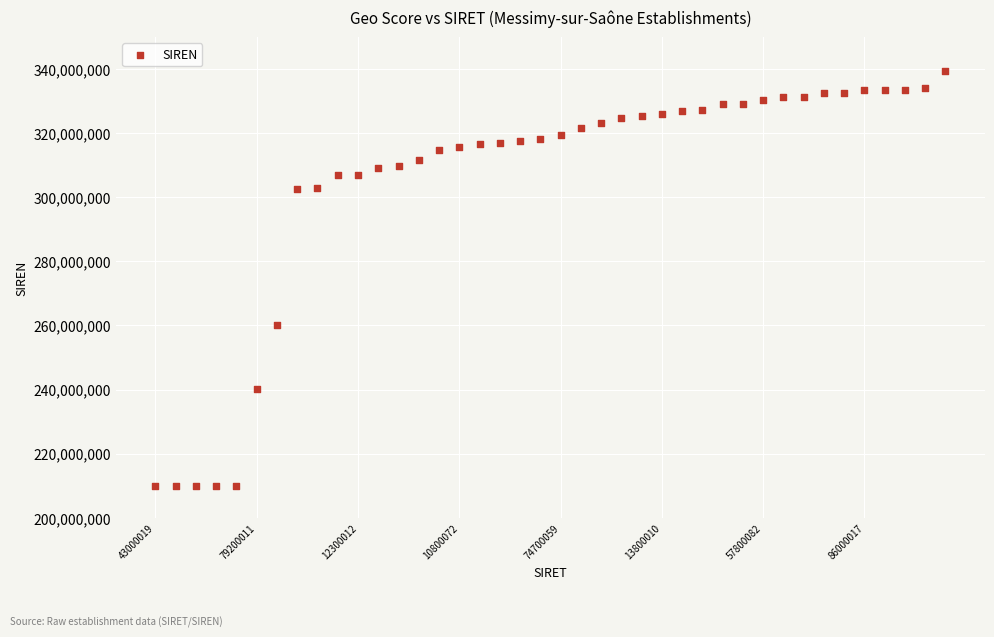

What Y value in the scatter plot is closest to 274699395?

260104195